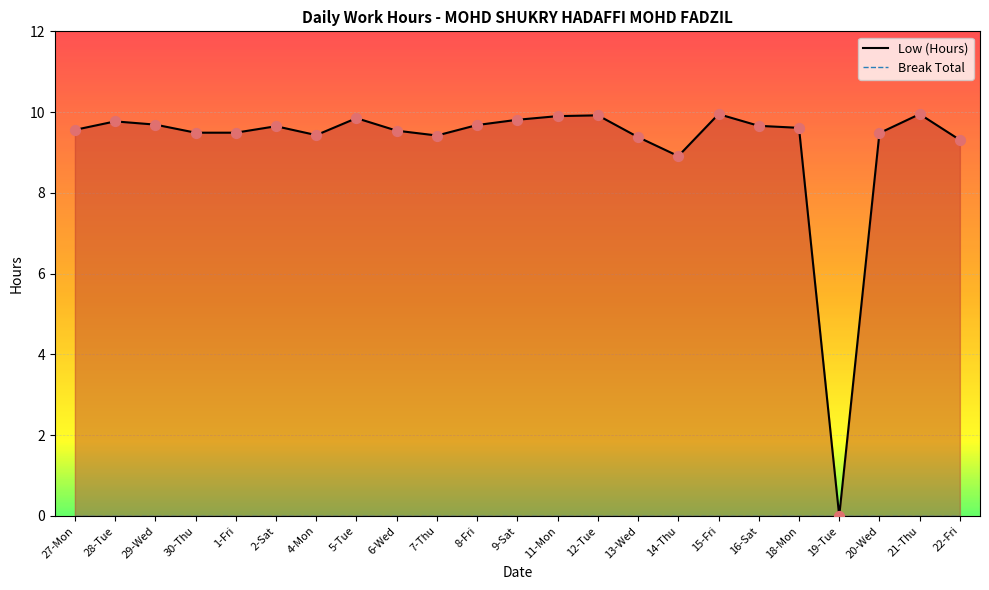

At how many categories does at least one series exceed 8?

22